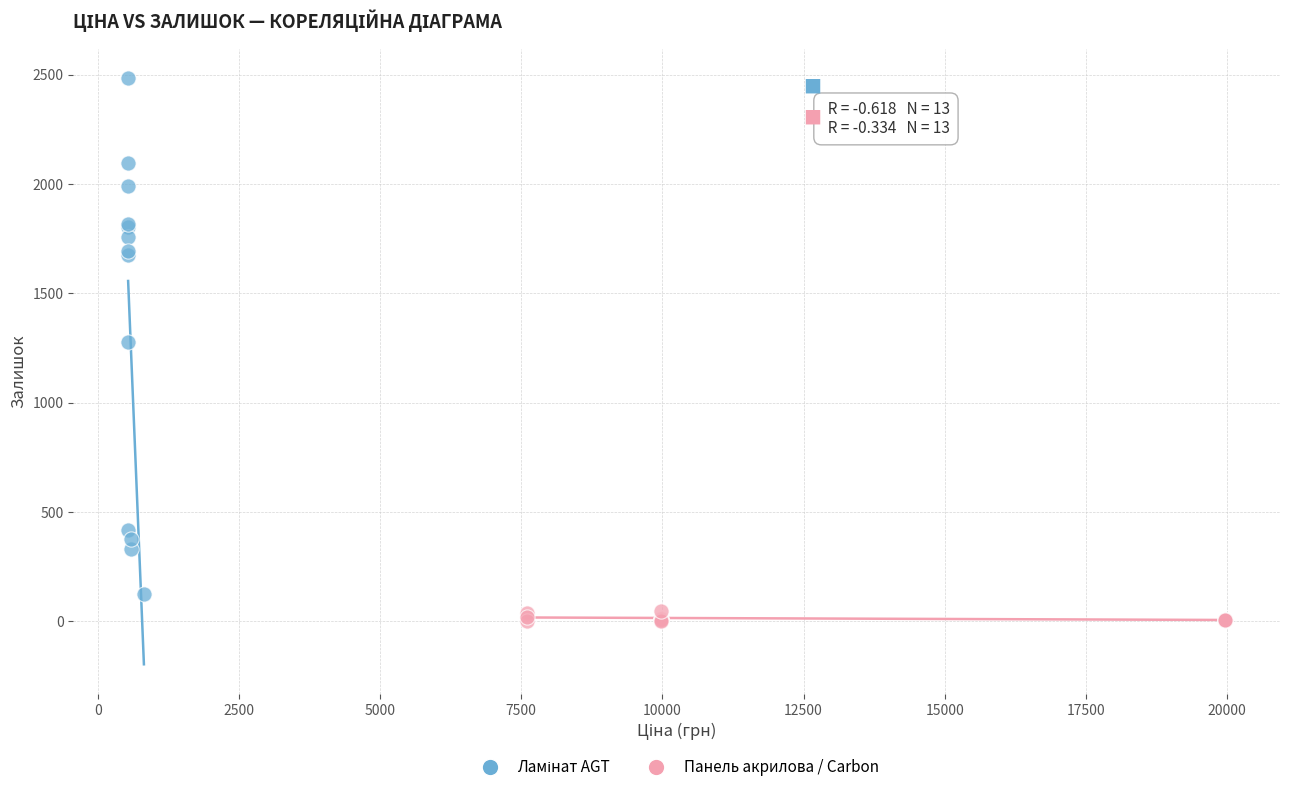

Which series reaches the minimum Y coordinate?

Панель акрилова / Carbon